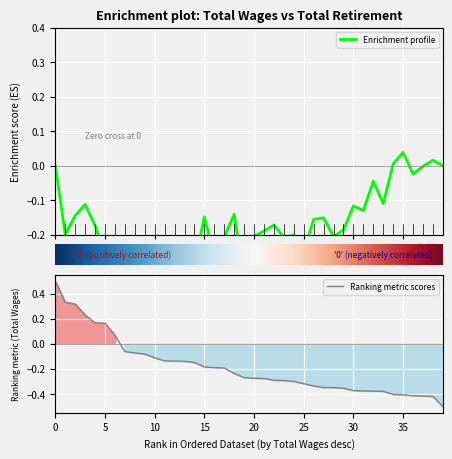

Between 12 and 35, which is larger?

12